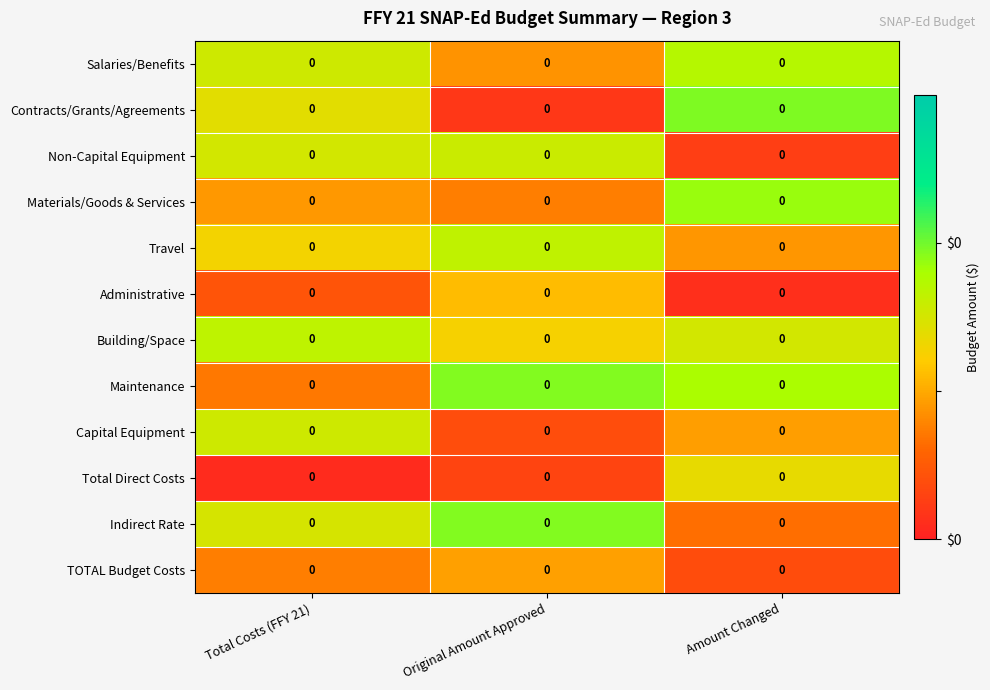

Reading right to left, transcribe all the data shown in this chart.

Salaries/Benefits: Amount Changed=0.0	Original Amount Approved=0.0	Total Costs (FFY 21)=0.0
Contracts/Grants/Agreements: Amount Changed=0.0	Original Amount Approved=0.0	Total Costs (FFY 21)=0.0
Non-Capital Equipment: Amount Changed=0.0	Original Amount Approved=0.0	Total Costs (FFY 21)=0.0
Materials/Goods & Services: Amount Changed=0.0	Original Amount Approved=0.0	Total Costs (FFY 21)=0.0
Travel: Amount Changed=0.0	Original Amount Approved=0.0	Total Costs (FFY 21)=0.0
Administrative: Amount Changed=0.0	Original Amount Approved=0.0	Total Costs (FFY 21)=0.0
Building/Space: Amount Changed=0.0	Original Amount Approved=0.0	Total Costs (FFY 21)=0.0
Maintenance: Amount Changed=0.0	Original Amount Approved=0.0	Total Costs (FFY 21)=0.0
Capital Equipment: Amount Changed=0.0	Original Amount Approved=0.0	Total Costs (FFY 21)=0.0
Total Direct Costs: Amount Changed=0.0	Original Amount Approved=0.0	Total Costs (FFY 21)=0.0
Indirect Rate: Amount Changed=0.0	Original Amount Approved=0.0	Total Costs (FFY 21)=0.0
TOTAL Budget Costs: Amount Changed=0.0	Original Amount Approved=0.0	Total Costs (FFY 21)=0.0